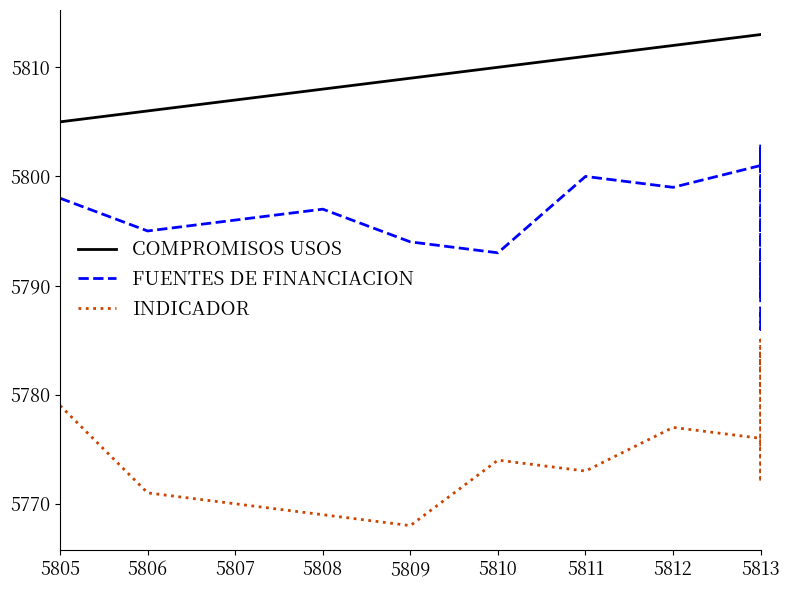

Which series has the widest spread of values?

FUENTES DE FINANCIACION